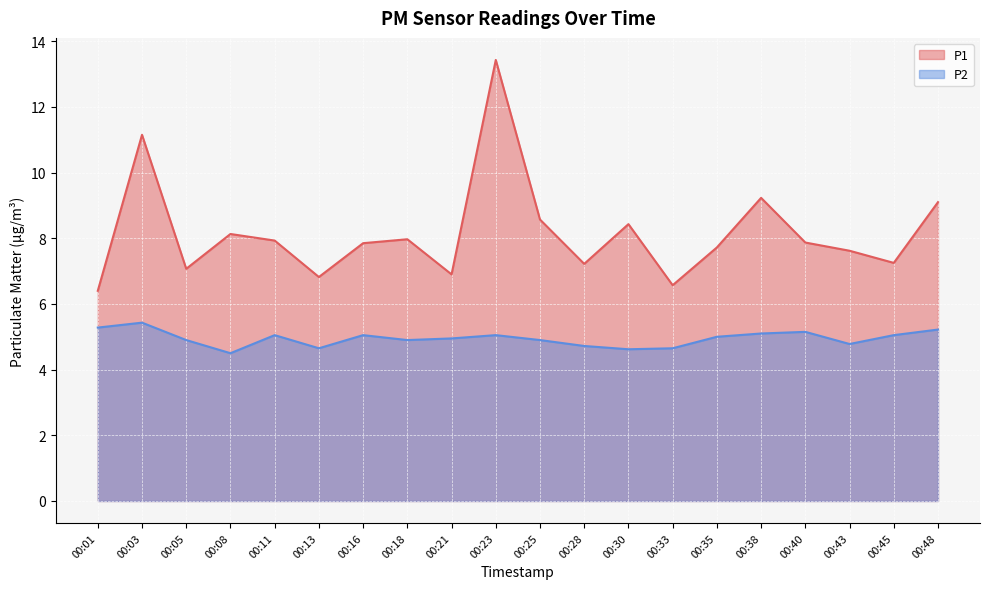

What is the total value across all series at 00:33?

11.2